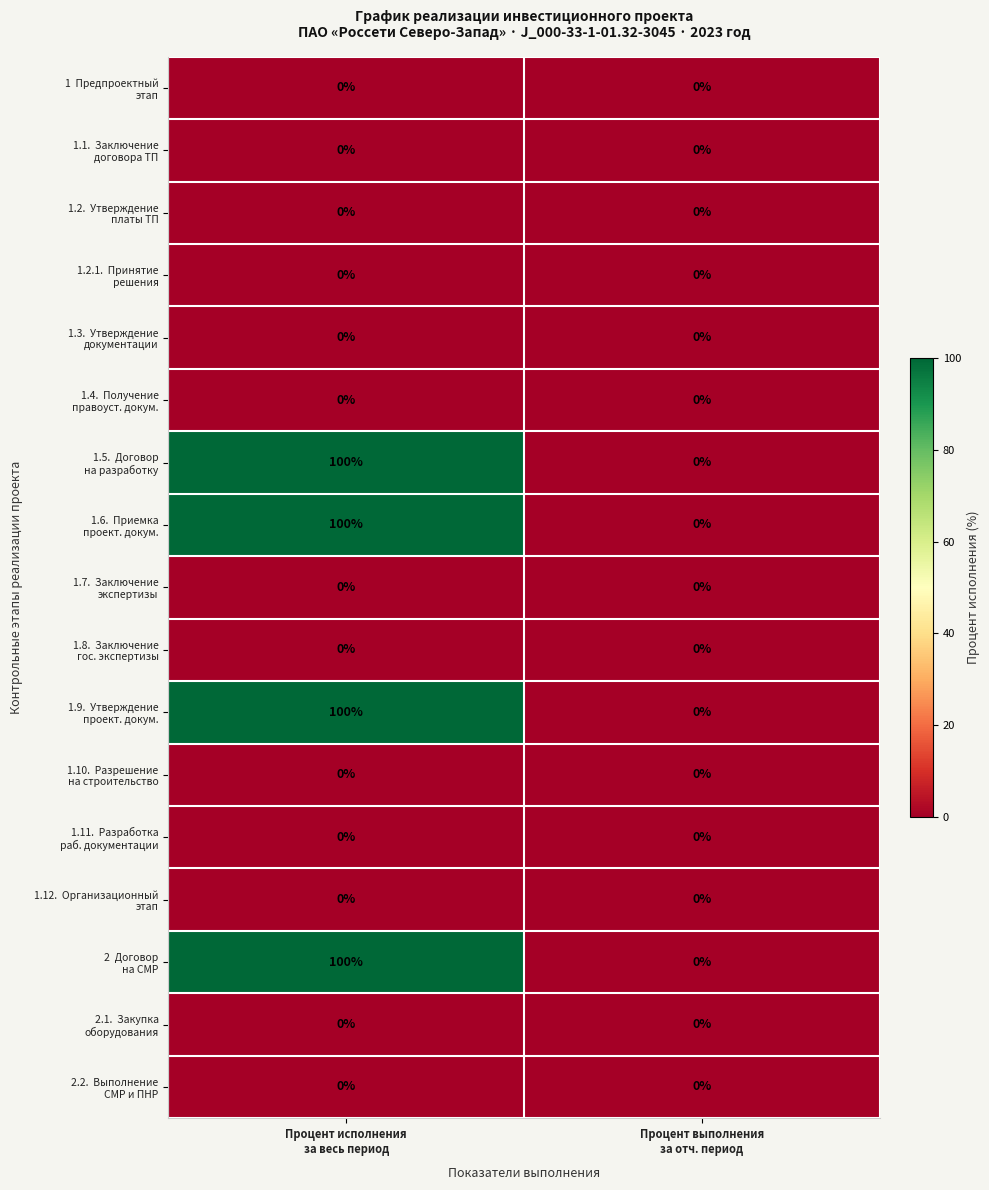

Which series has the largest total across all categories?

1.5. Договор на разработку